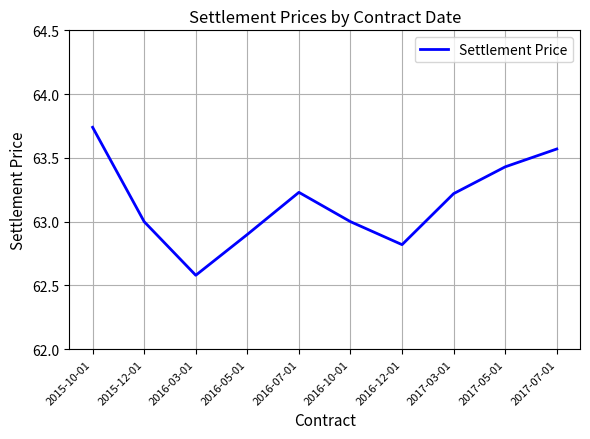

What is the smallest value displayed?

62.6